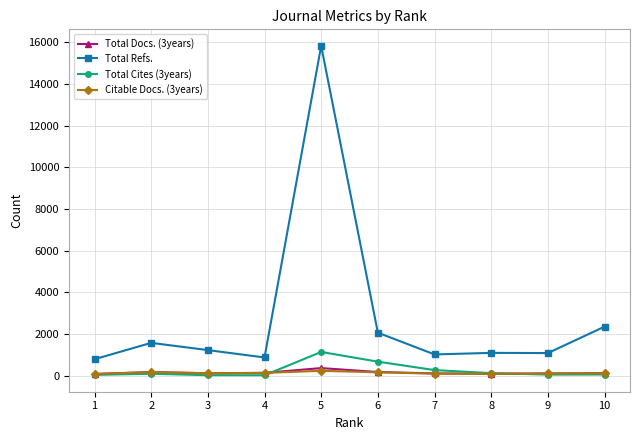

Which series has the largest total across all categories?

Total Refs.